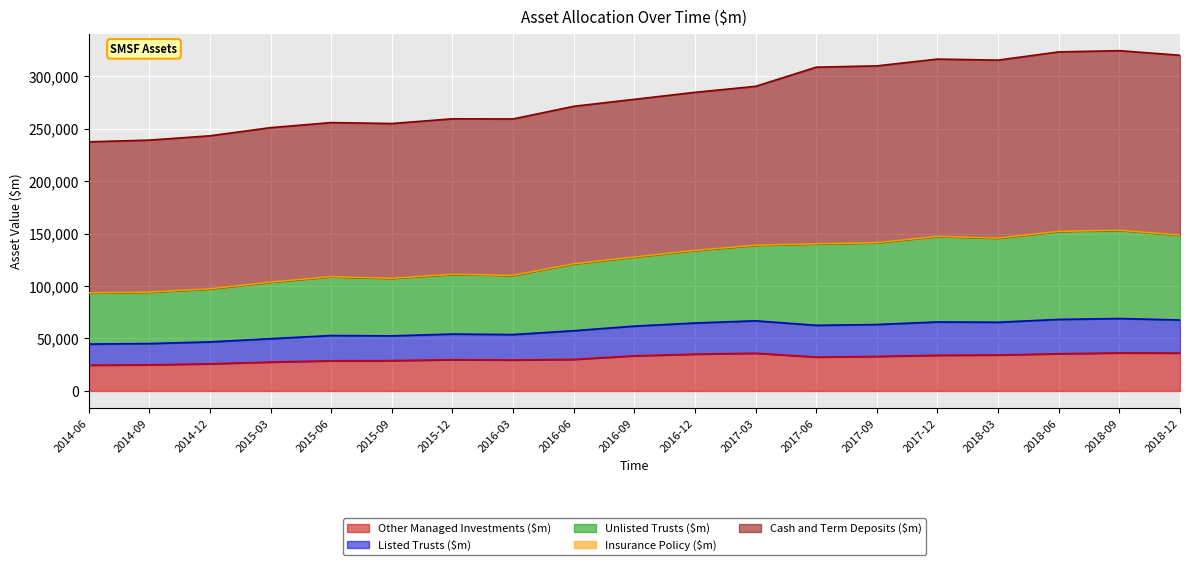

At which label does Unlisted Trusts ($m) first exceed 277858?

2016-12